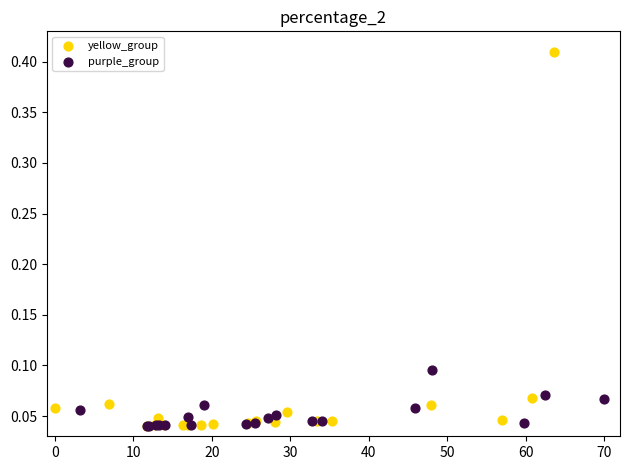

Which series contains the highest Y value?

yellow_group